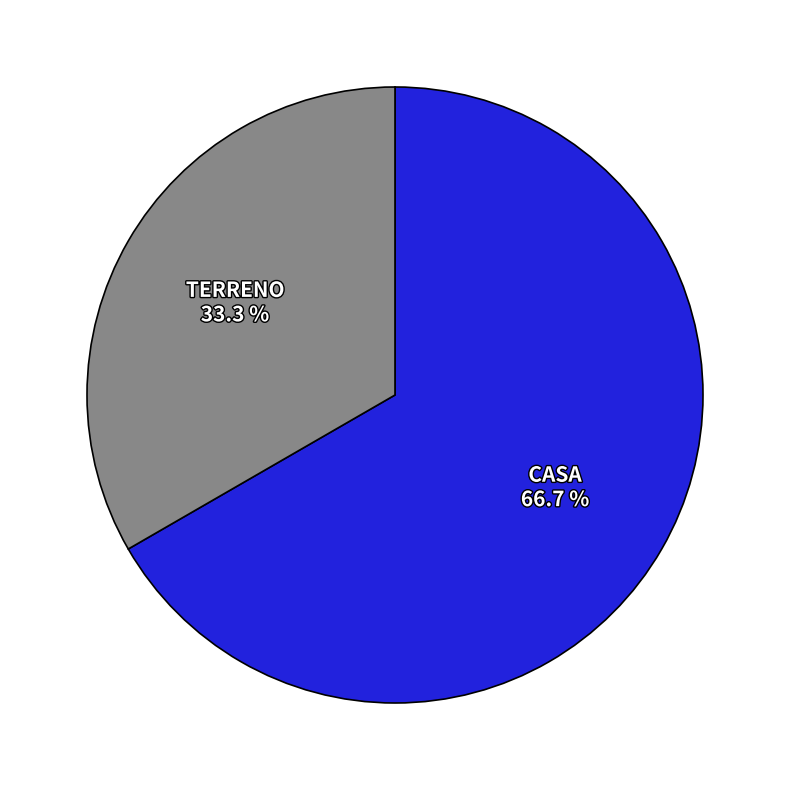

Count the number of slices in the pie.

2